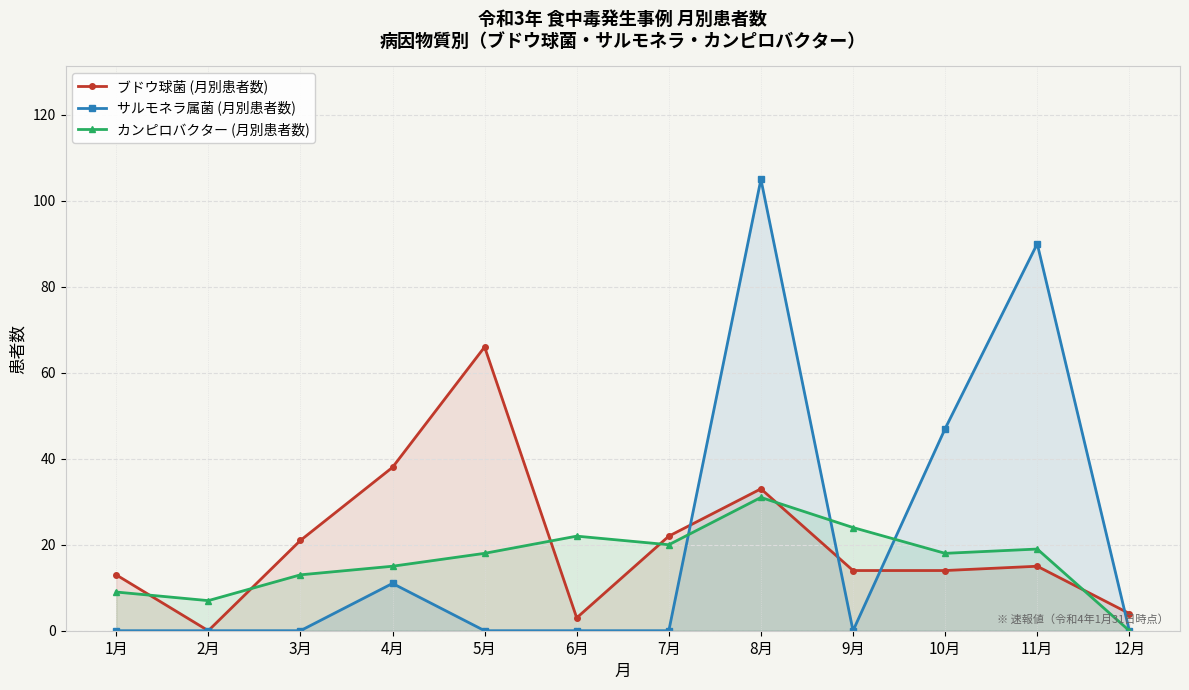

Rank the categories by ブドウ球菌 (月別患者数) value from highest to lowest.

5月, 4月, 8月, 7月, 3月, 11月, 9月, 10月, 1月, 12月, 6月, 2月